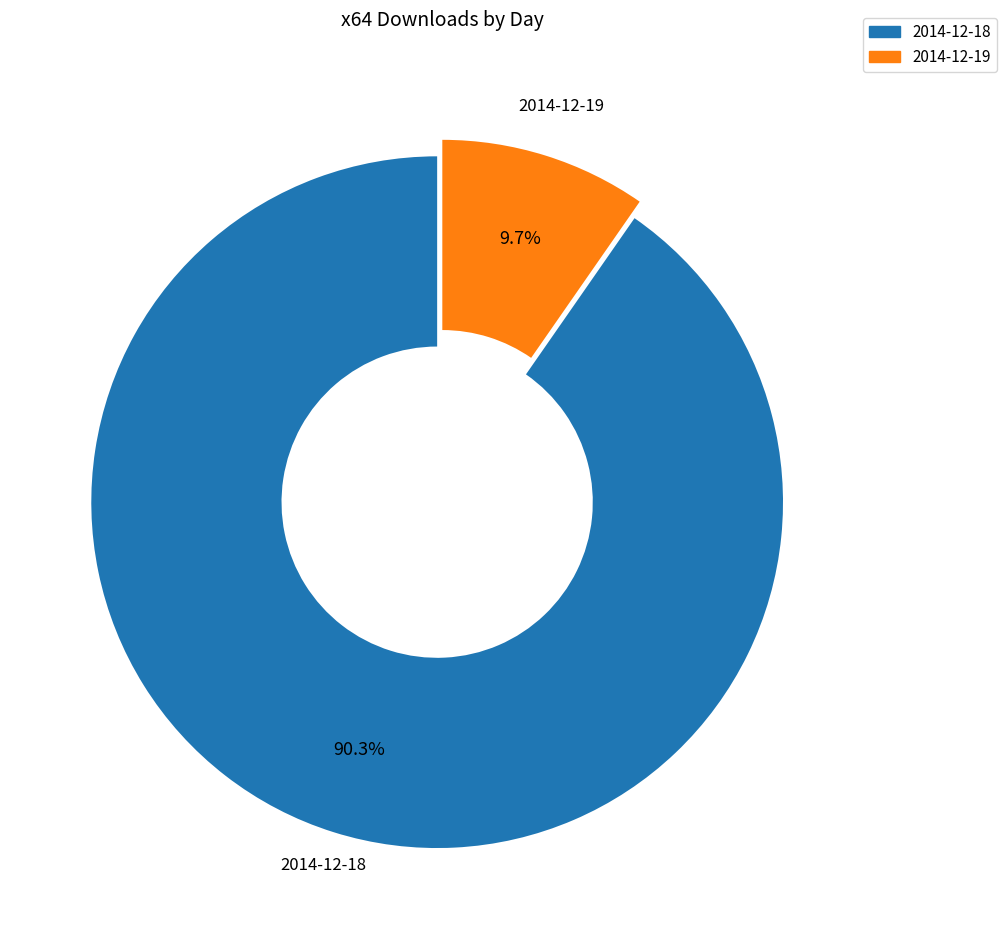

What portion of the pie excludes 2014-12-19?

90.3%